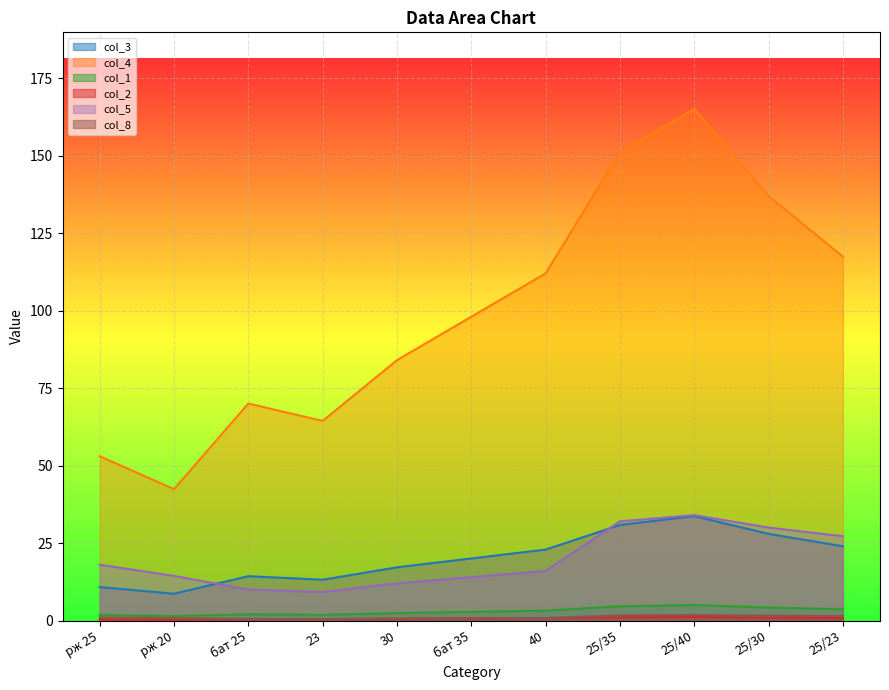

True or false: col_4 and col_2 cross at least once.

False